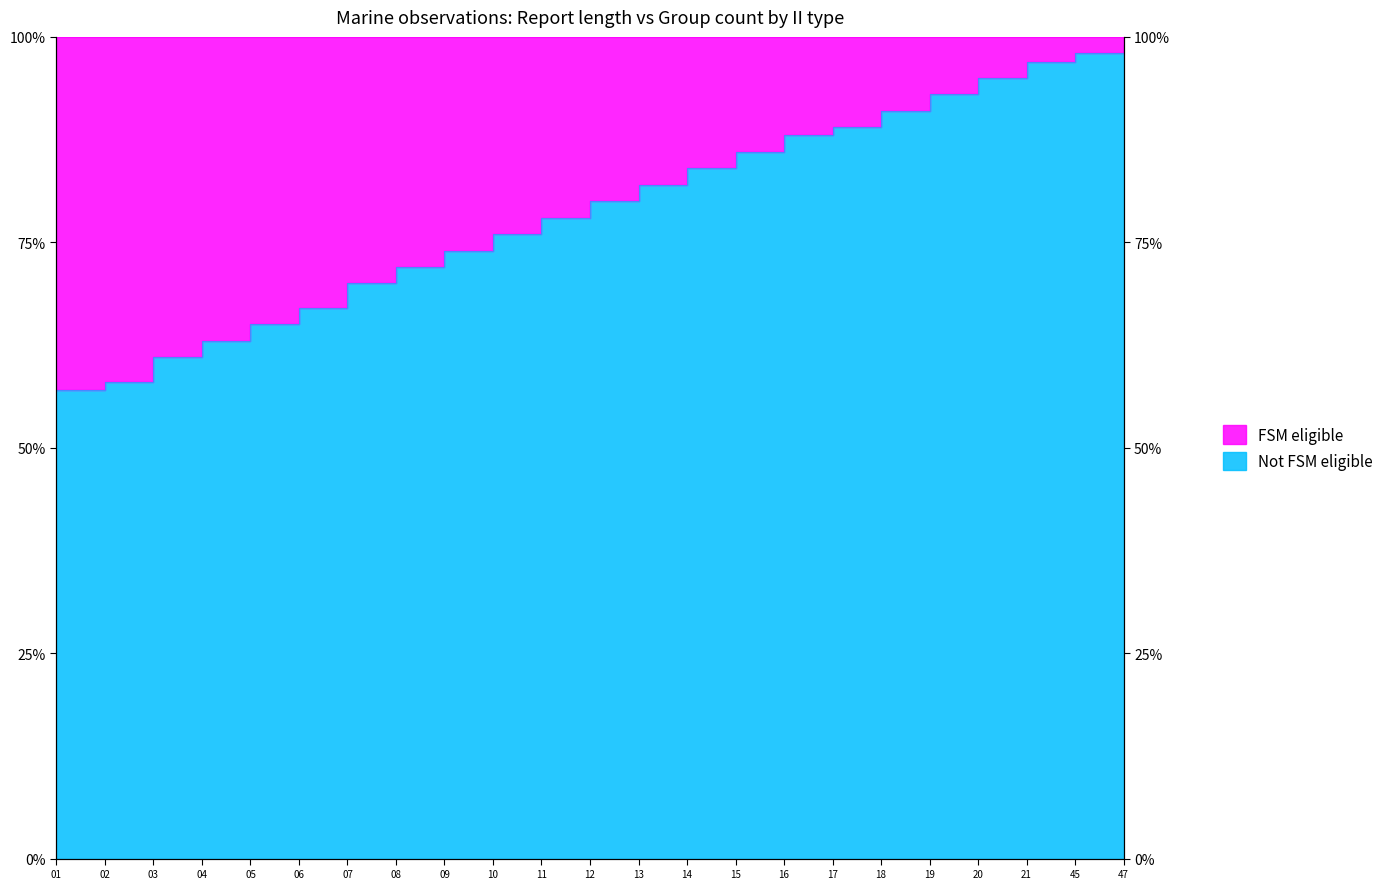

True or false: the data has more than 1 interior local peaks.

False